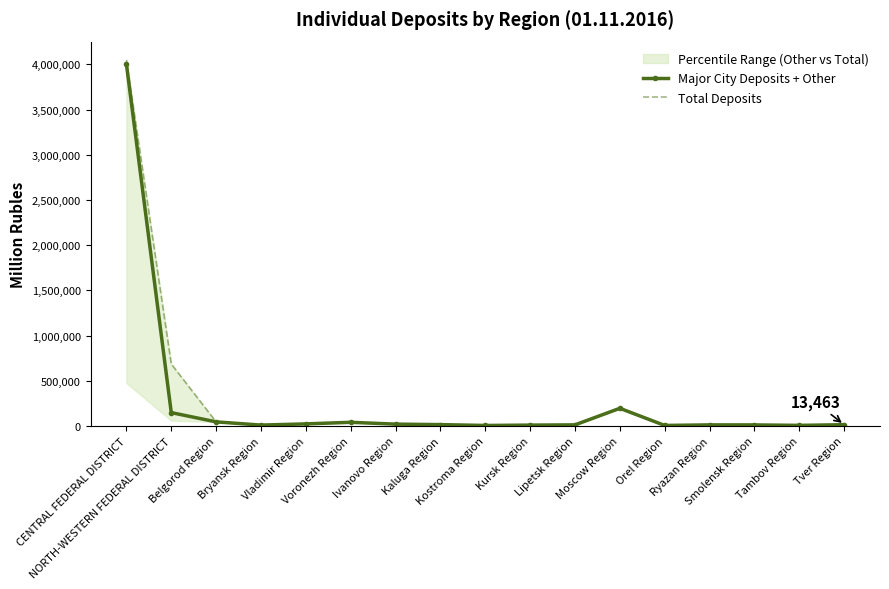

At how many categories does at least one series exceed 3283144?

1